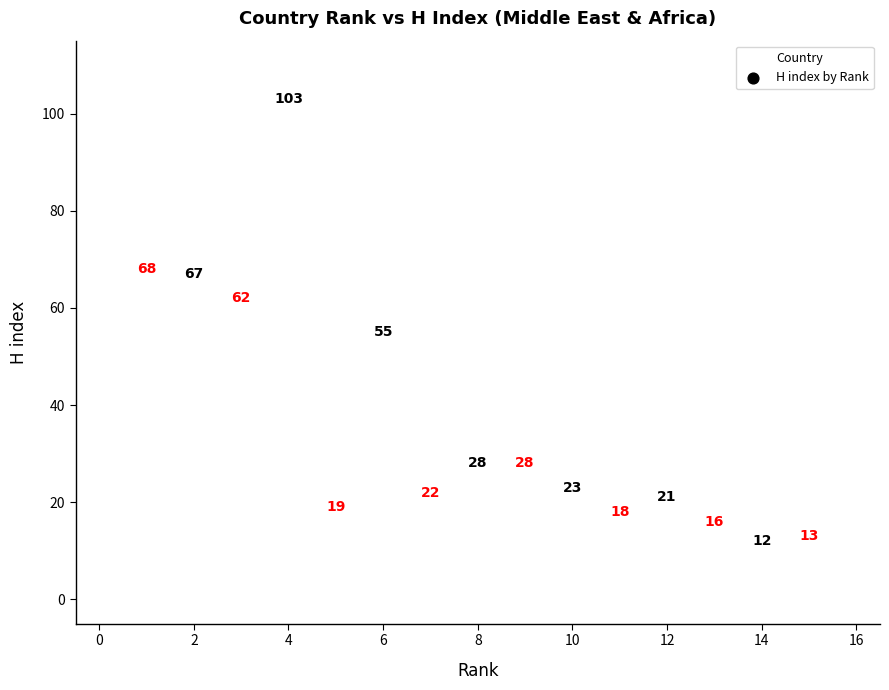

What is the range of Y values (max minus min)?

91